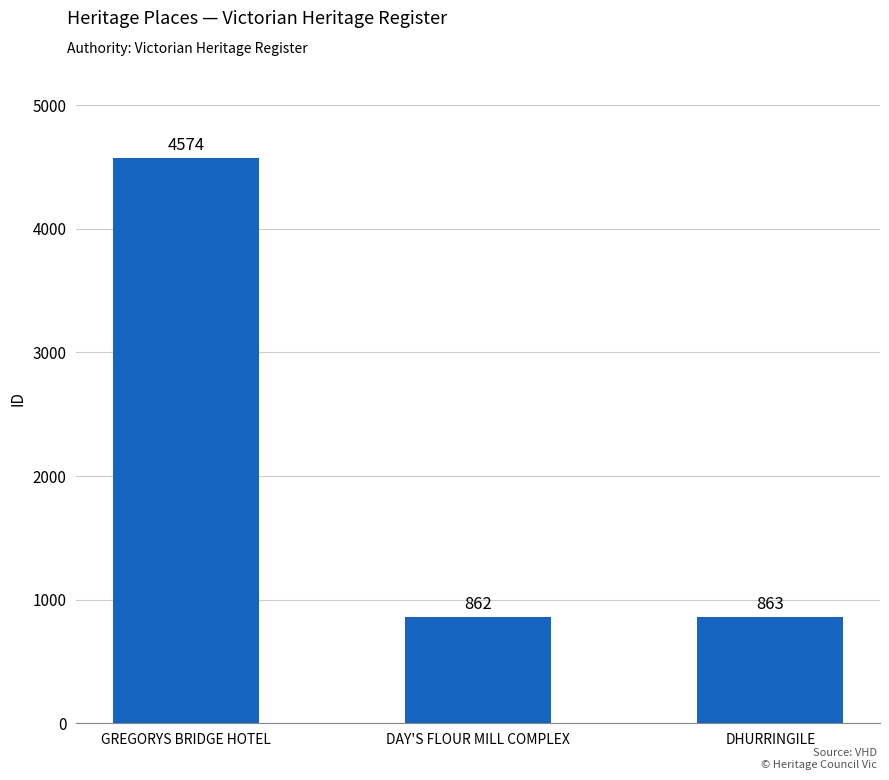

The chart shows a value of 863 at DHURRINGILE. True or false?

True